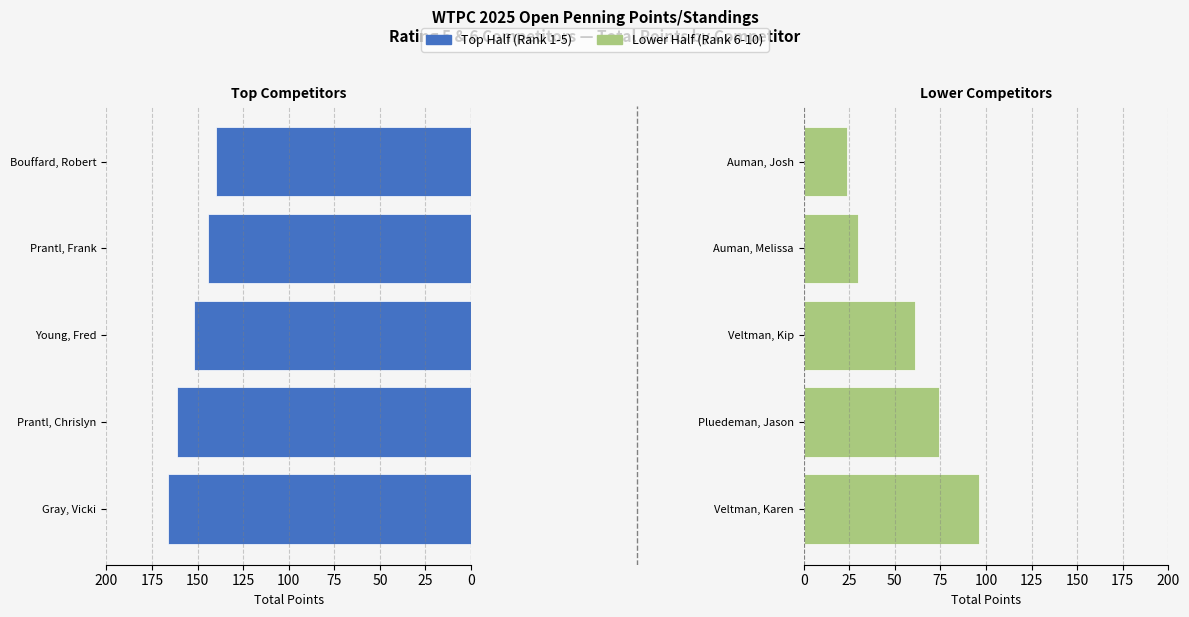

What are all the series names shown in the legend?

Top Half, Lower Half